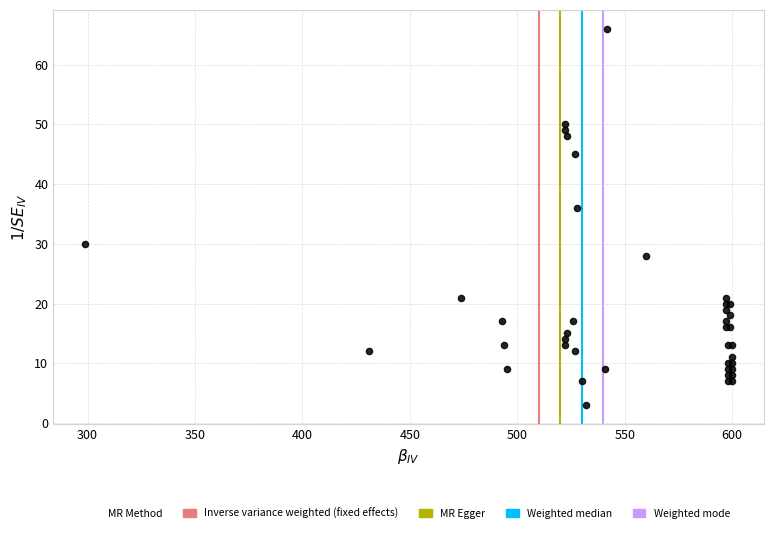

What Y value in the scatter plot is closest to 34?

36